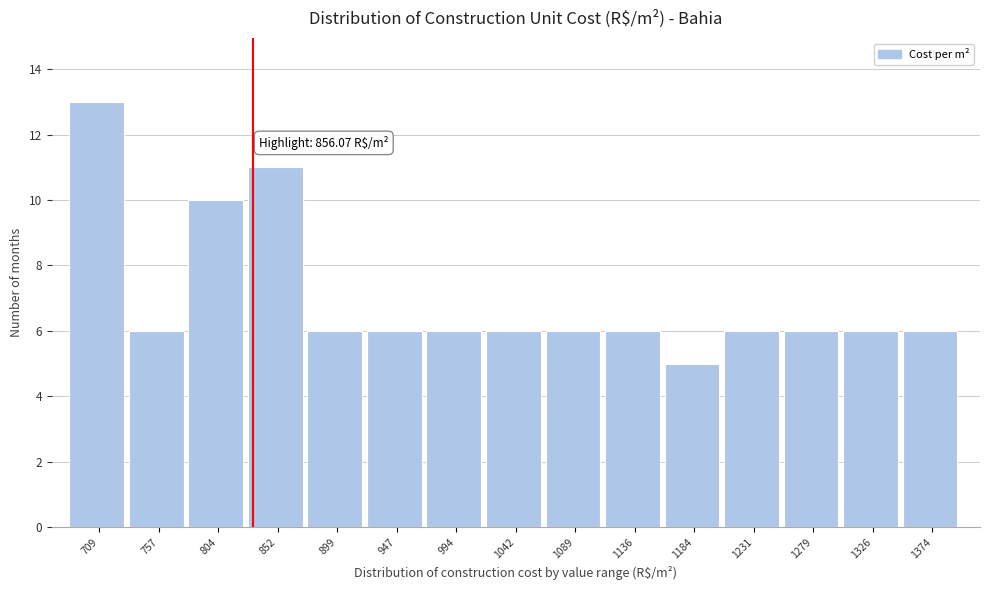

Reading left to right, transcribe all the data shown in this chart.

13	6	10	11	6	6	6	6	6	6	5	6	6	6	6